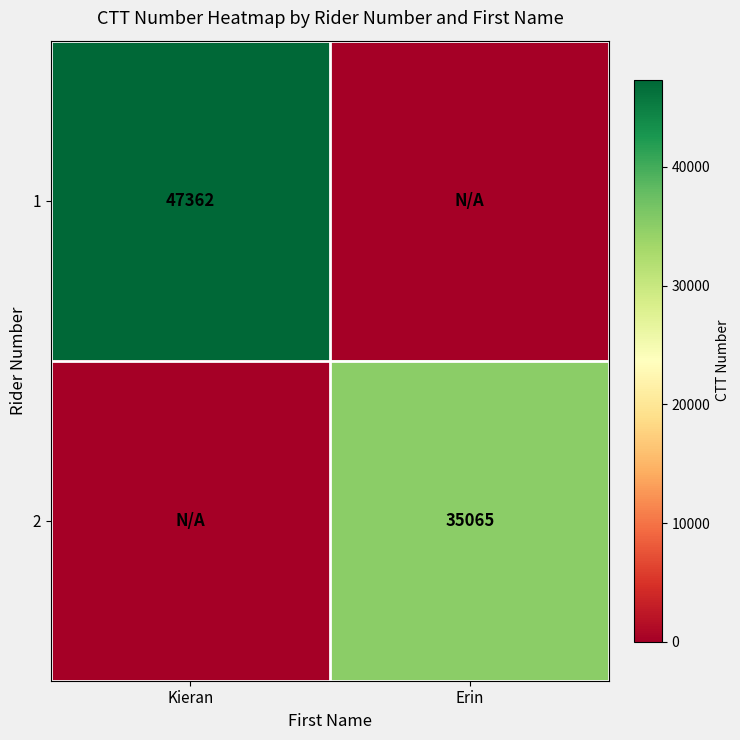

How many data points does each series have?

2